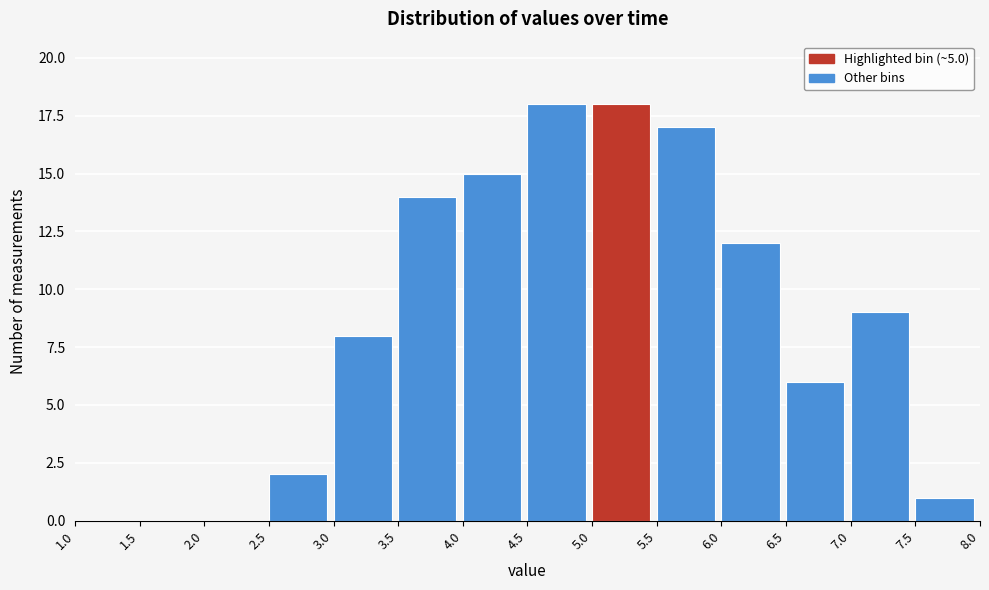

Reading left to right, transcribe this chart: for each bar, give the range it covers on the x-axis and its height. The values are not printed on the chart, so give them approximately, as read against the axis.

1.0 to 1.5: 0
1.5 to 2.0: 0
2.0 to 2.5: 0
2.5 to 3.0: 2
3.0 to 3.5: 8
3.5 to 4.0: 14
4.0 to 4.5: 15
4.5 to 5.0: 18
5.0 to 5.5: 18
5.5 to 6.0: 17
6.0 to 6.5: 12
6.5 to 7.0: 6
7.0 to 7.5: 9
7.5 to 8.0: 1